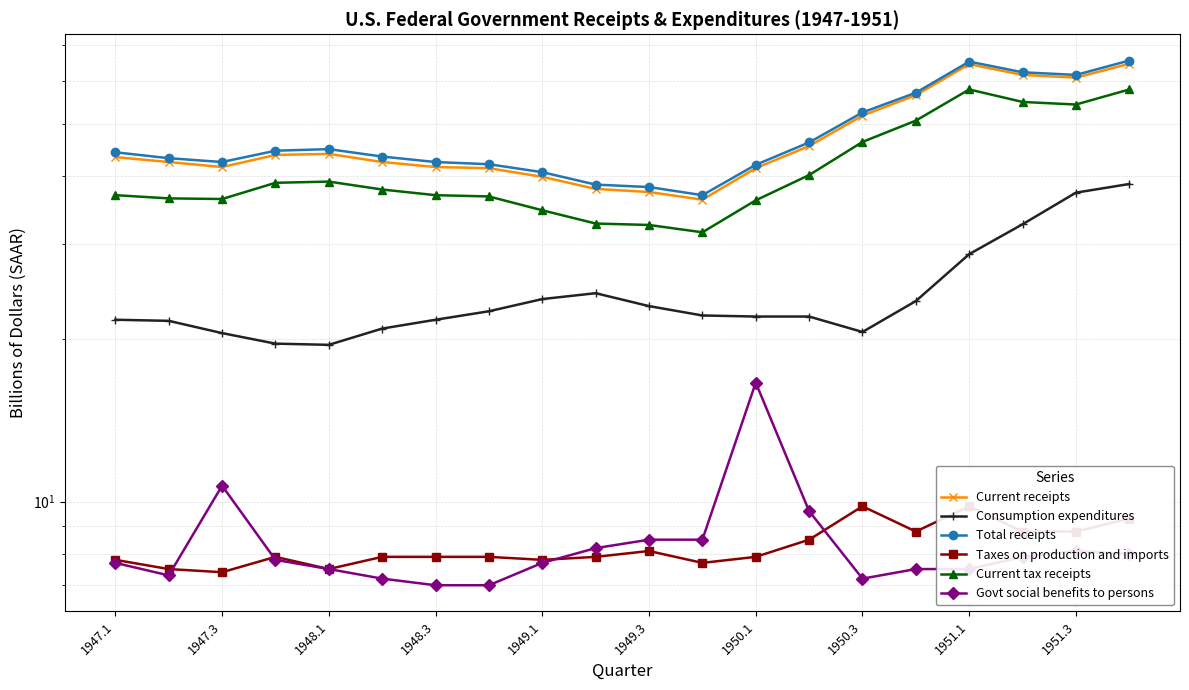

Does the chart have visible grid lines?

Yes